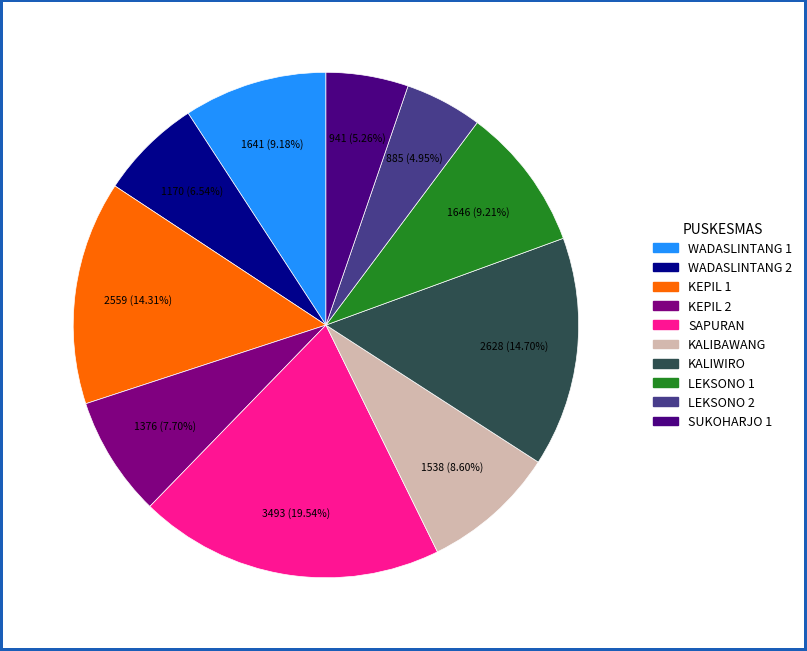

What is the largest slice in the pie chart?

SAPURAN